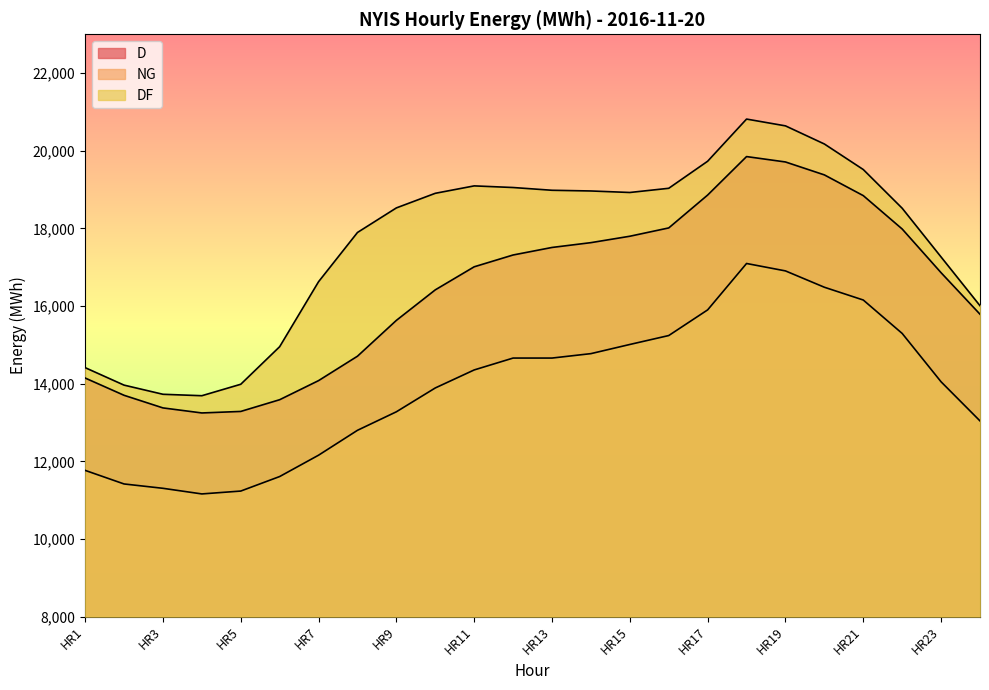

Rank the series at HR19 from highest to lowest value.

DF, D, NG